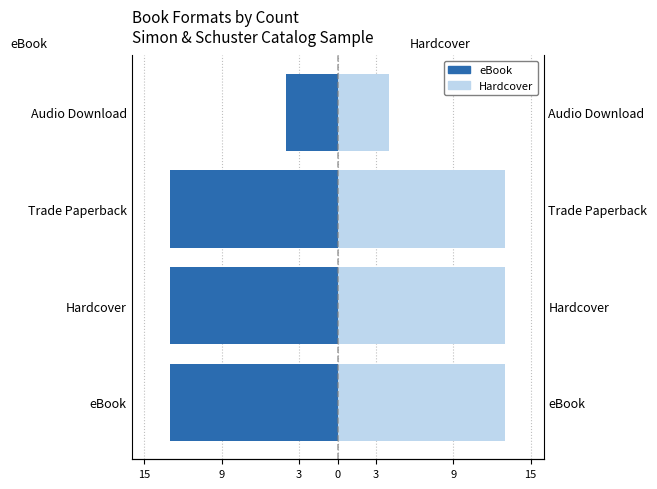

Is it true that eBook equals -13 at 15?

True